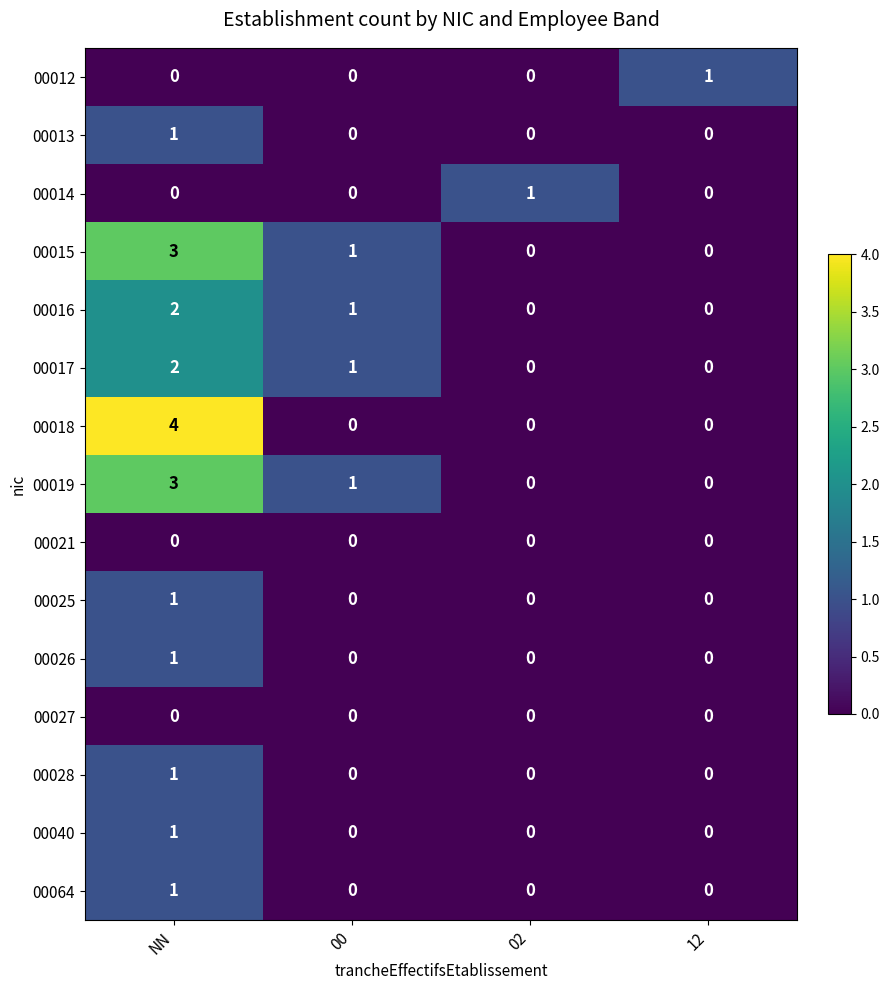

At how many categories does at least one series exceed 0?

4